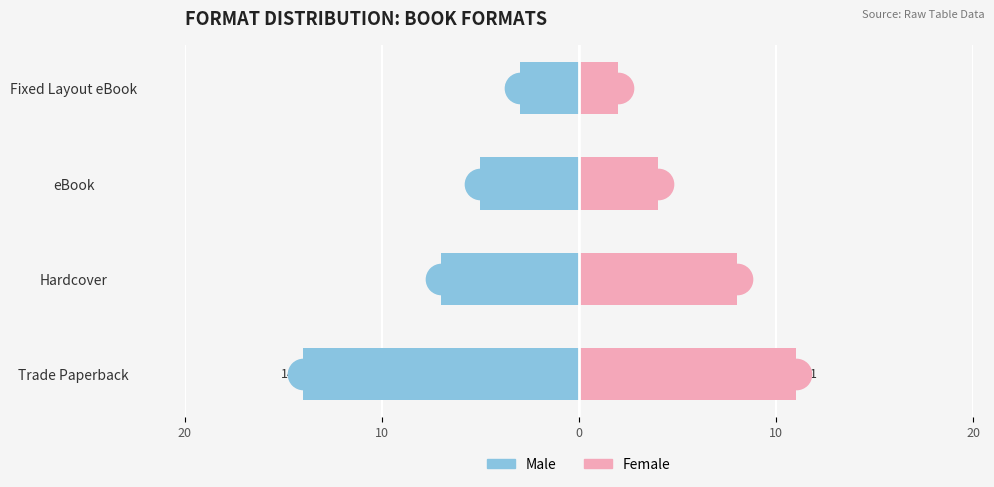

What is the highest value of the Female series?

11